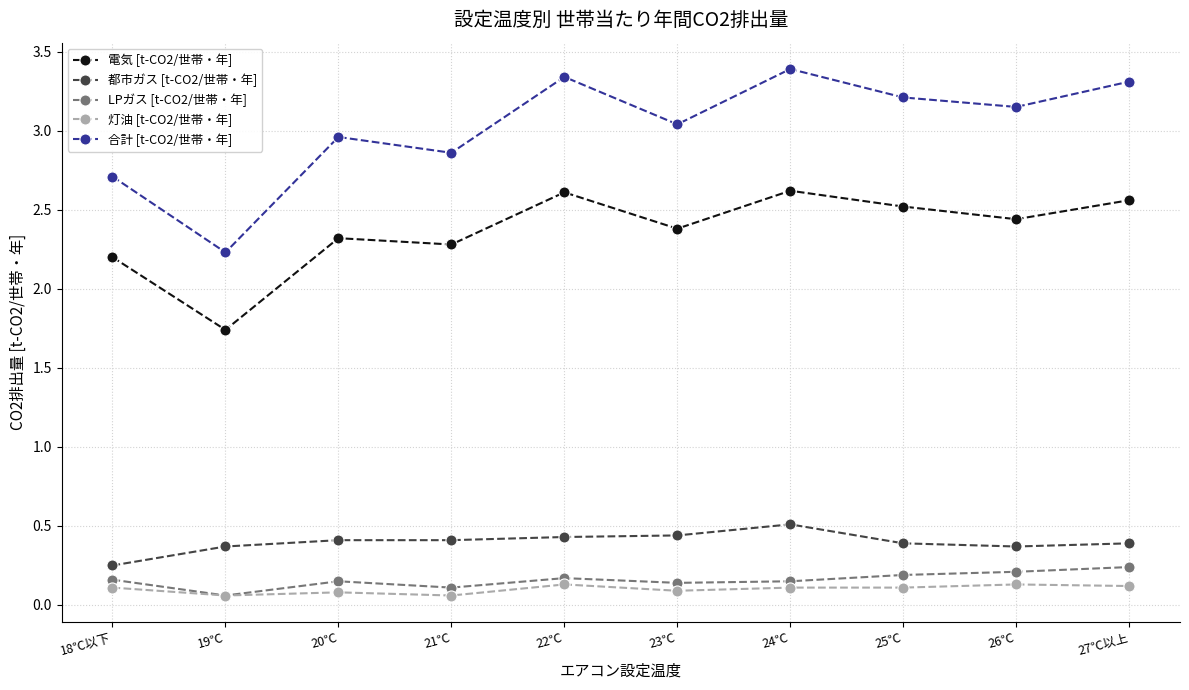

What are all the series names shown in the legend?

電気 [t-CO2/世帯・年], 都市ガス [t-CO2/世帯・年], LPガス [t-CO2/世帯・年], 灯油 [t-CO2/世帯・年], 合計 [t-CO2/世帯・年]